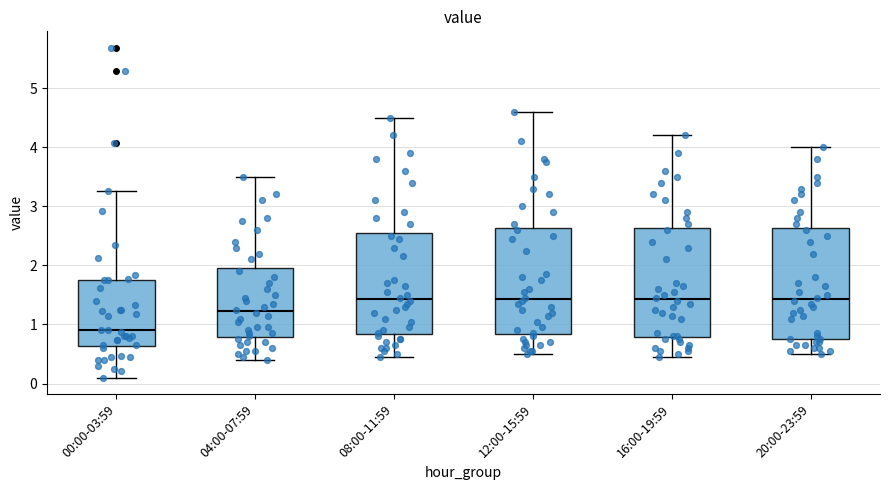

Reading left to right, transcribe this box plot: for each box, give where its median line is, the range the box spans, and where its two whiskers end, as read against the y-axis. The values are not printed on the chart, so give them approximately, as read against the axis.

00:00-03:59: median 0.9, box 0.6 to 1.8, whiskers 0.1 to 3.3
04:00-07:59: median 1.2, box 0.8 to 2.0, whiskers 0.4 to 3.5
08:00-11:59: median 1.4, box 0.8 to 2.6, whiskers 0.5 to 4.5
12:00-15:59: median 1.4, box 0.8 to 2.6, whiskers 0.5 to 4.6
16:00-19:59: median 1.4, box 0.8 to 2.6, whiskers 0.5 to 4.2
20:00-23:59: median 1.4, box 0.8 to 2.6, whiskers 0.5 to 4.0